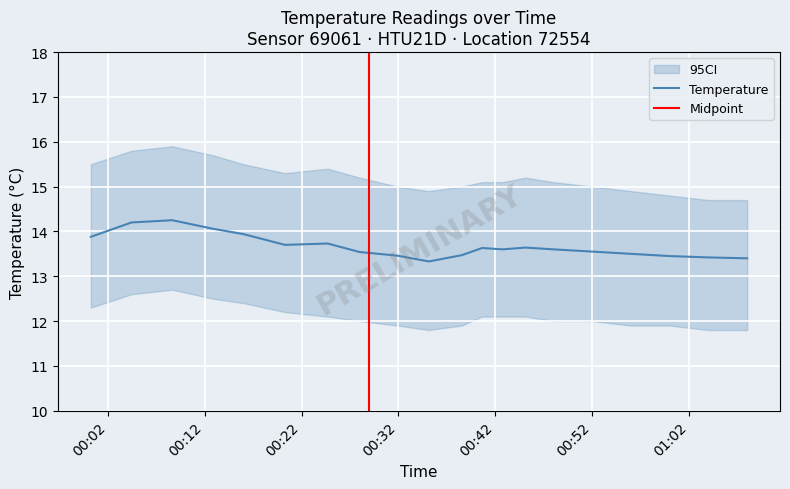

Does the chart display data point markers on the line(s)?

No